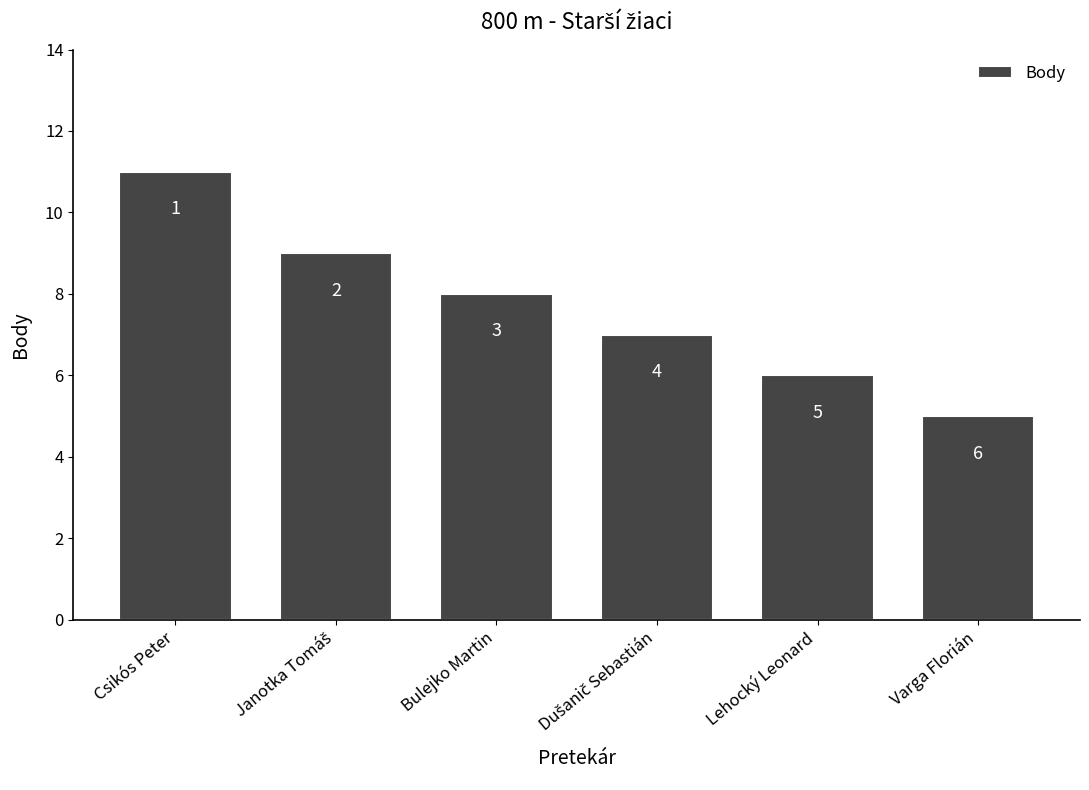

What is the maximum value shown in the chart?

11